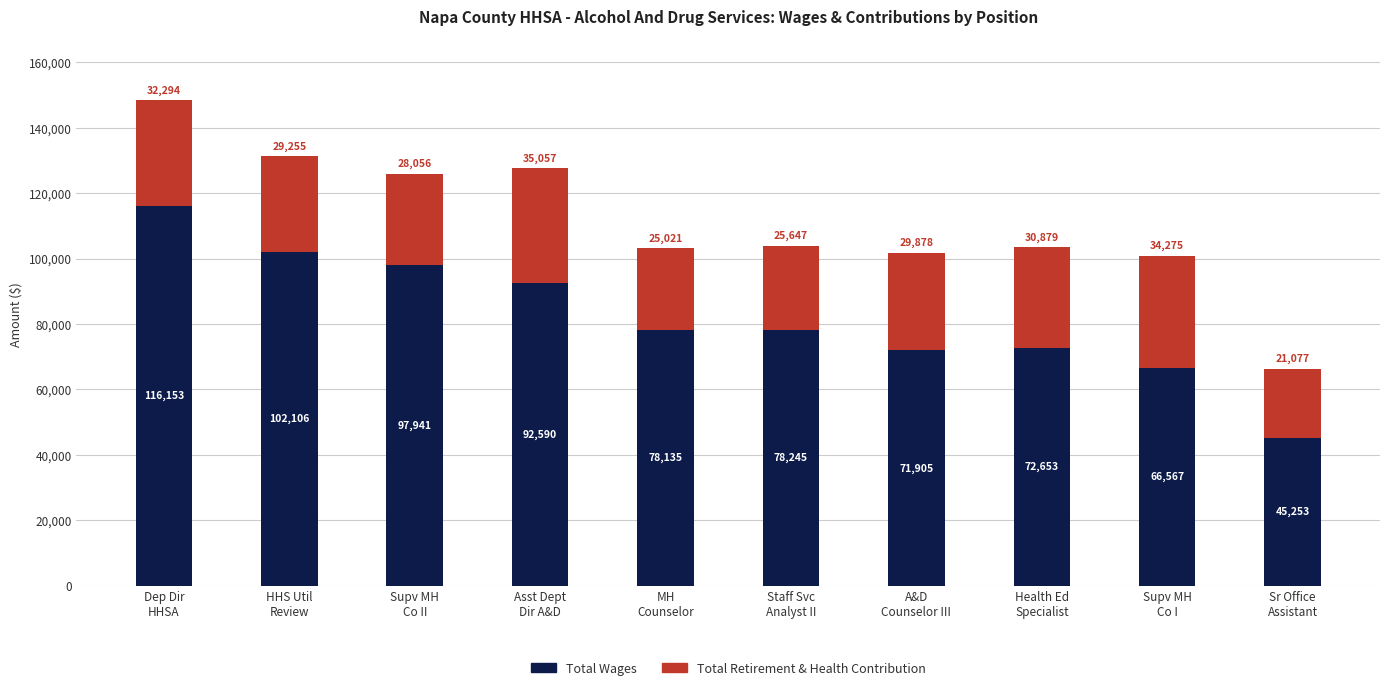

What is the difference between the maximum and minimum values in the Total Wages series?

70900